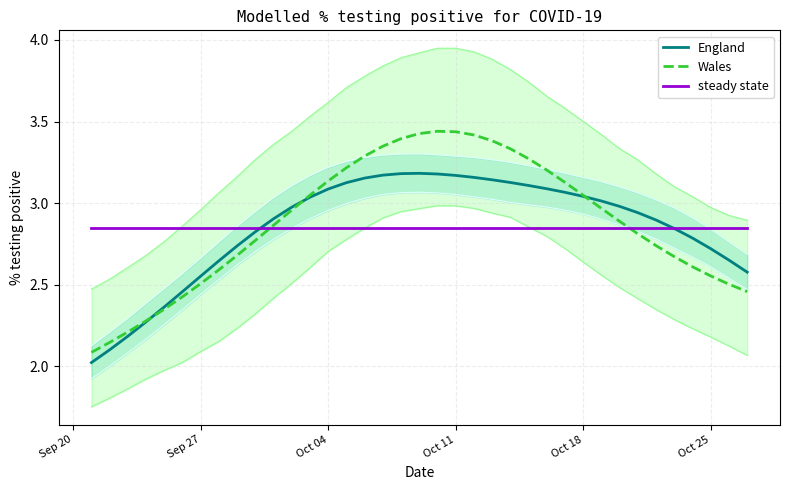

What is the minimum value for England?

2.0